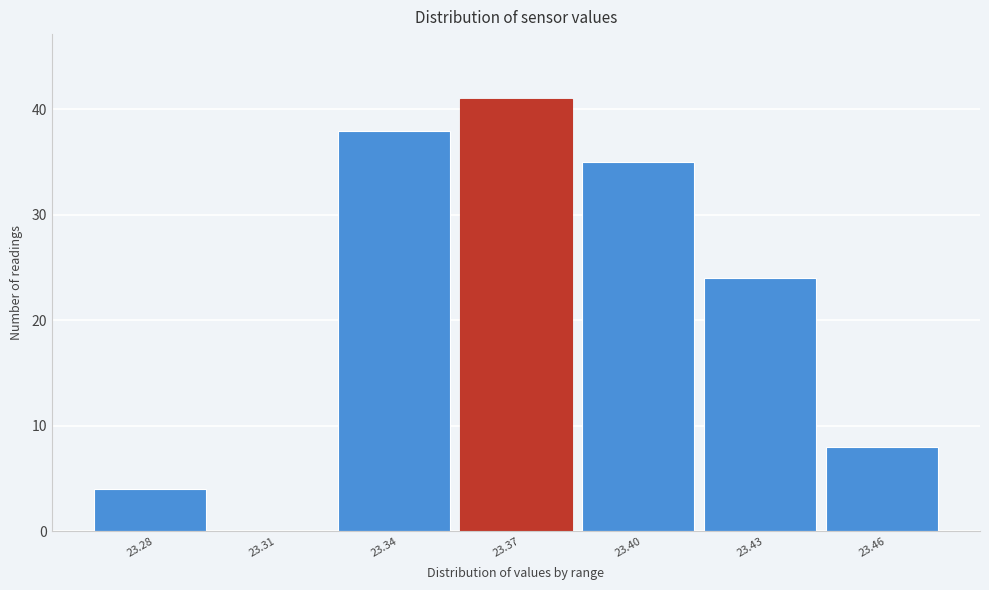

Reading right to left, extract all data points from this chart.

23.46=8	23.43=24	23.40=35	23.37=41	23.34=38	23.31=0	23.28=4